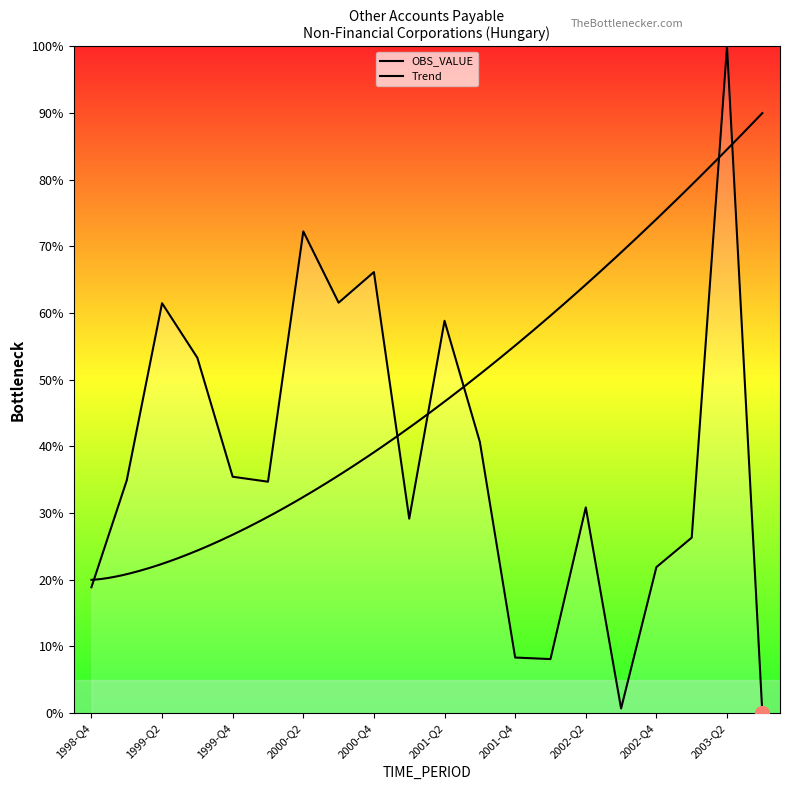

True or false: the data has more than 0 interior local peaks.

True